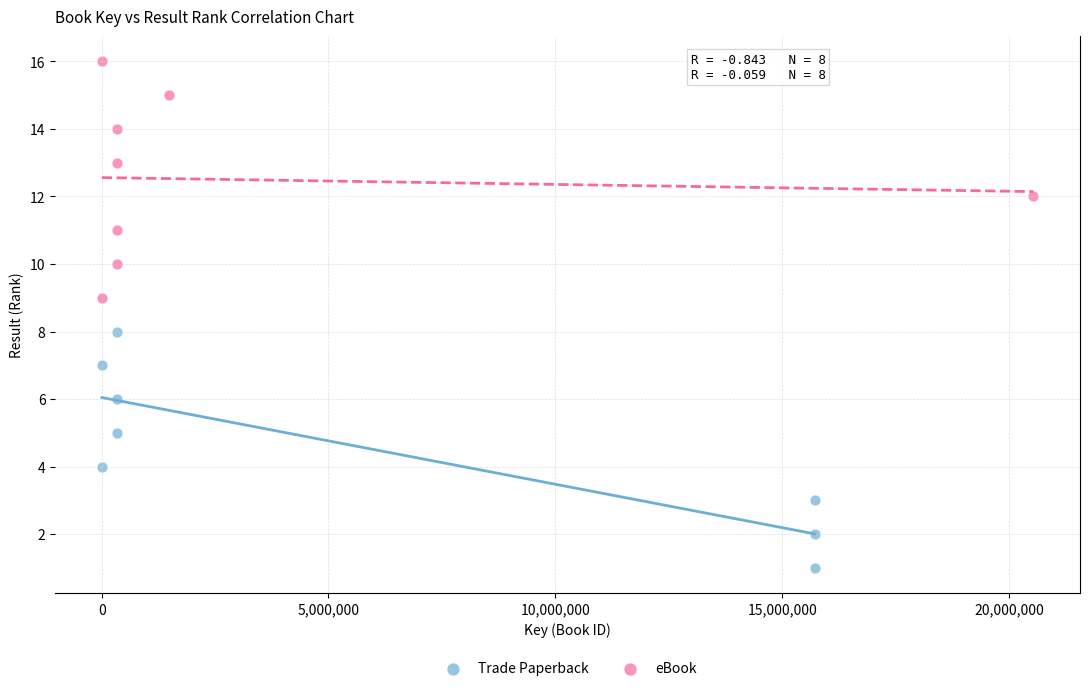

Which series reaches the maximum Y coordinate?

eBook